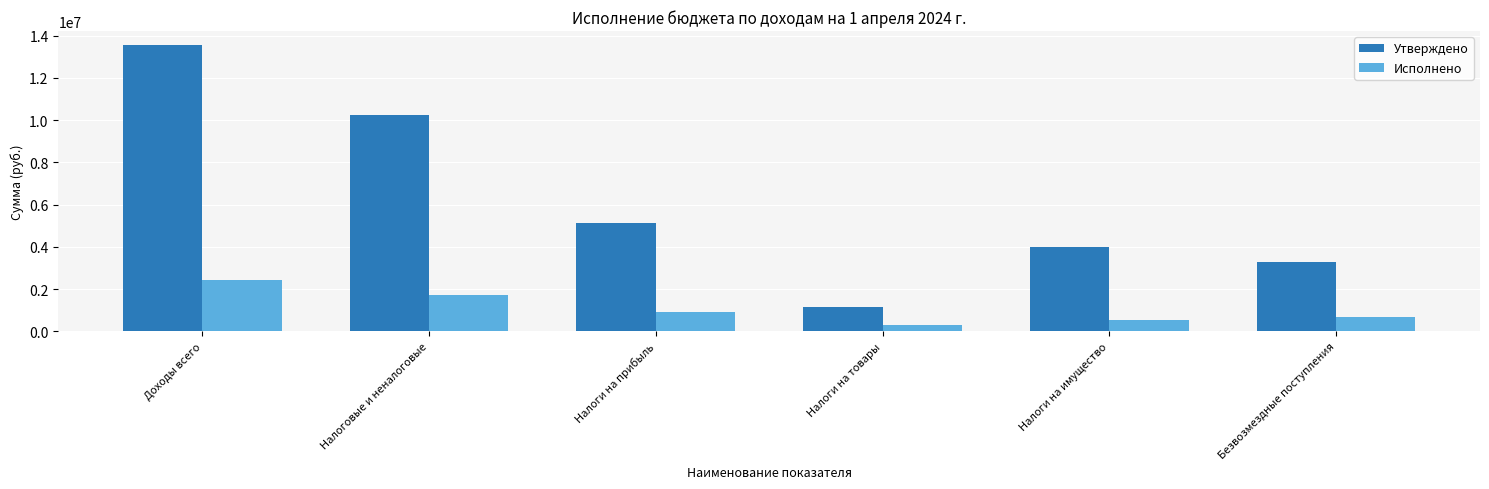

Which category has the lowest value in the Утверждено series?

Налоги на товары